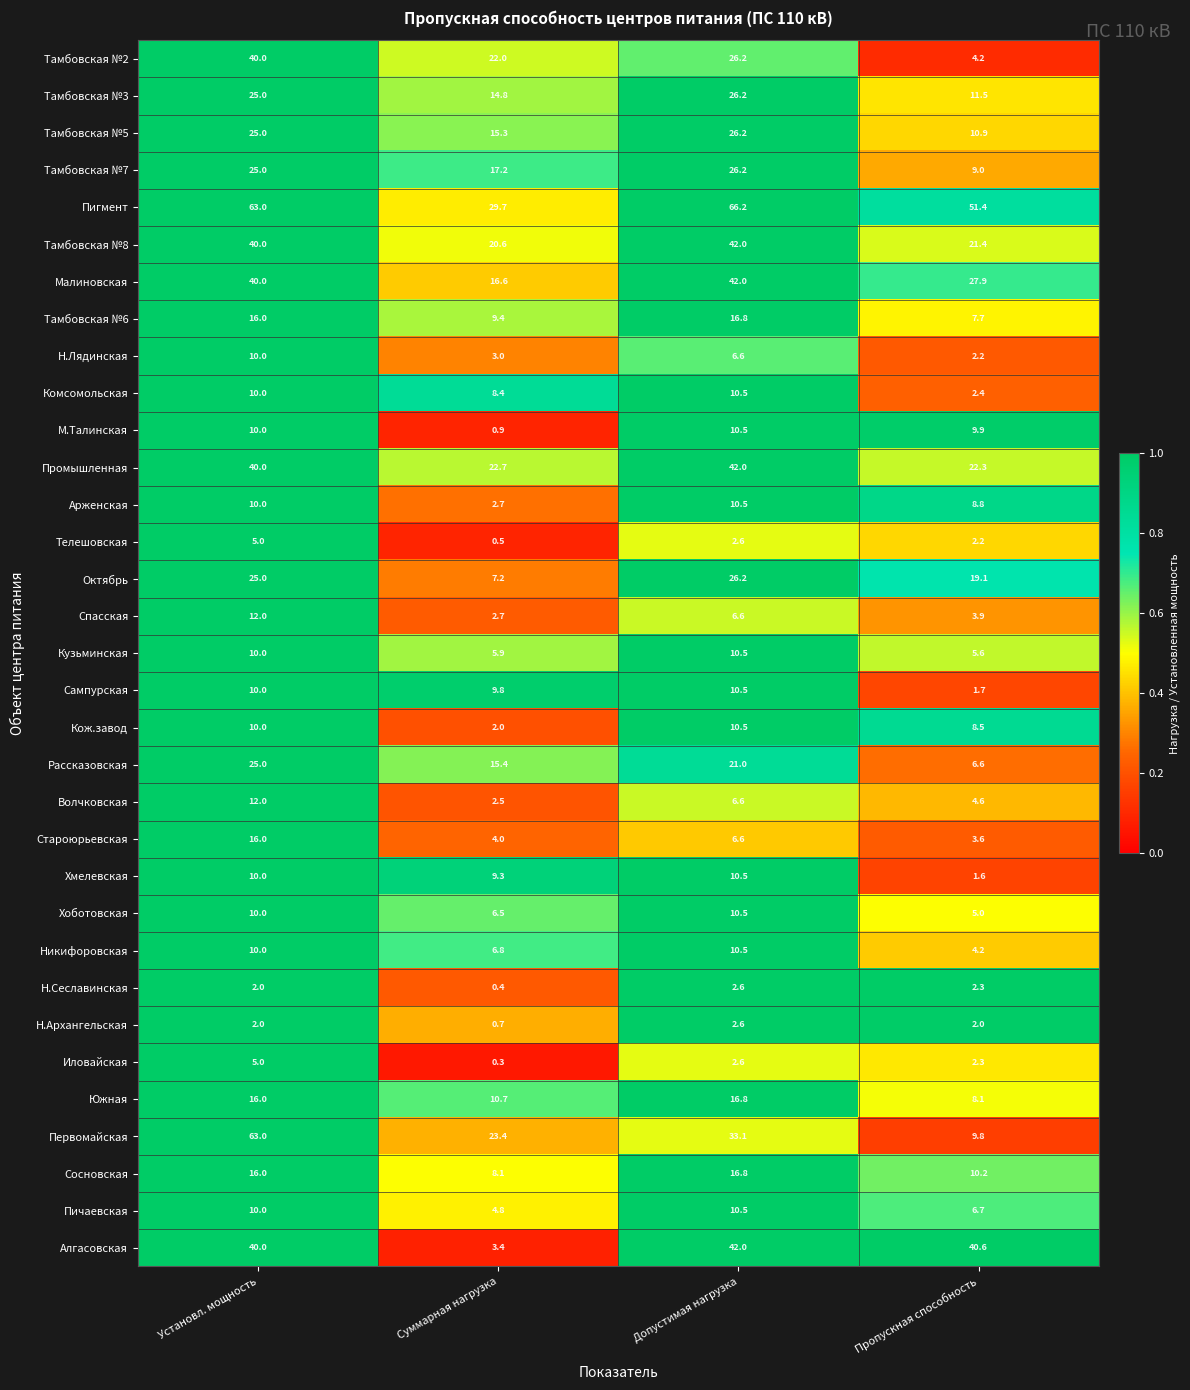

How many data points does each series have?

4